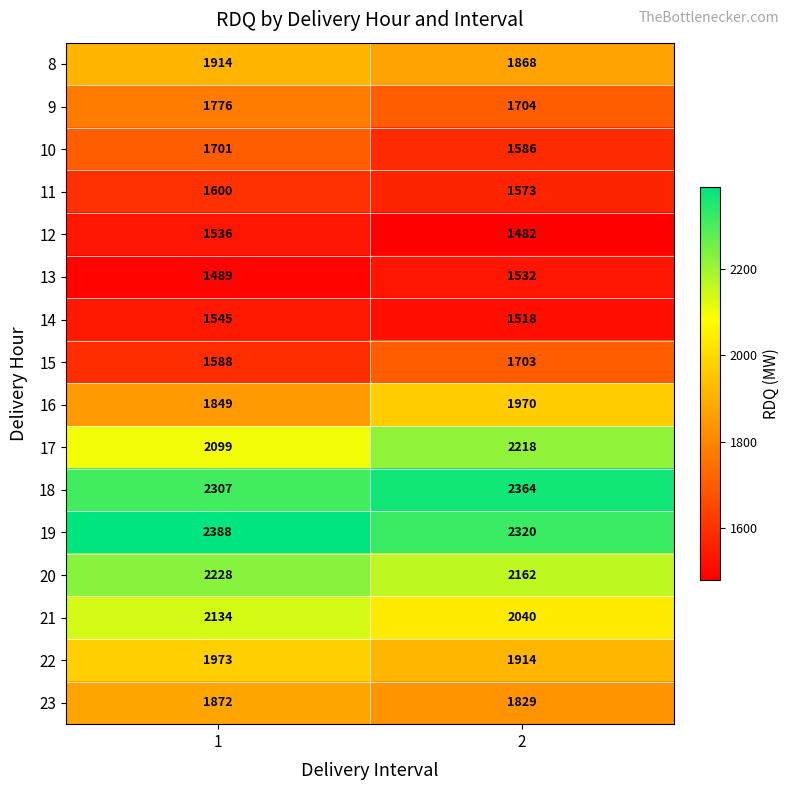

What is the average value of the 12 series?

1509